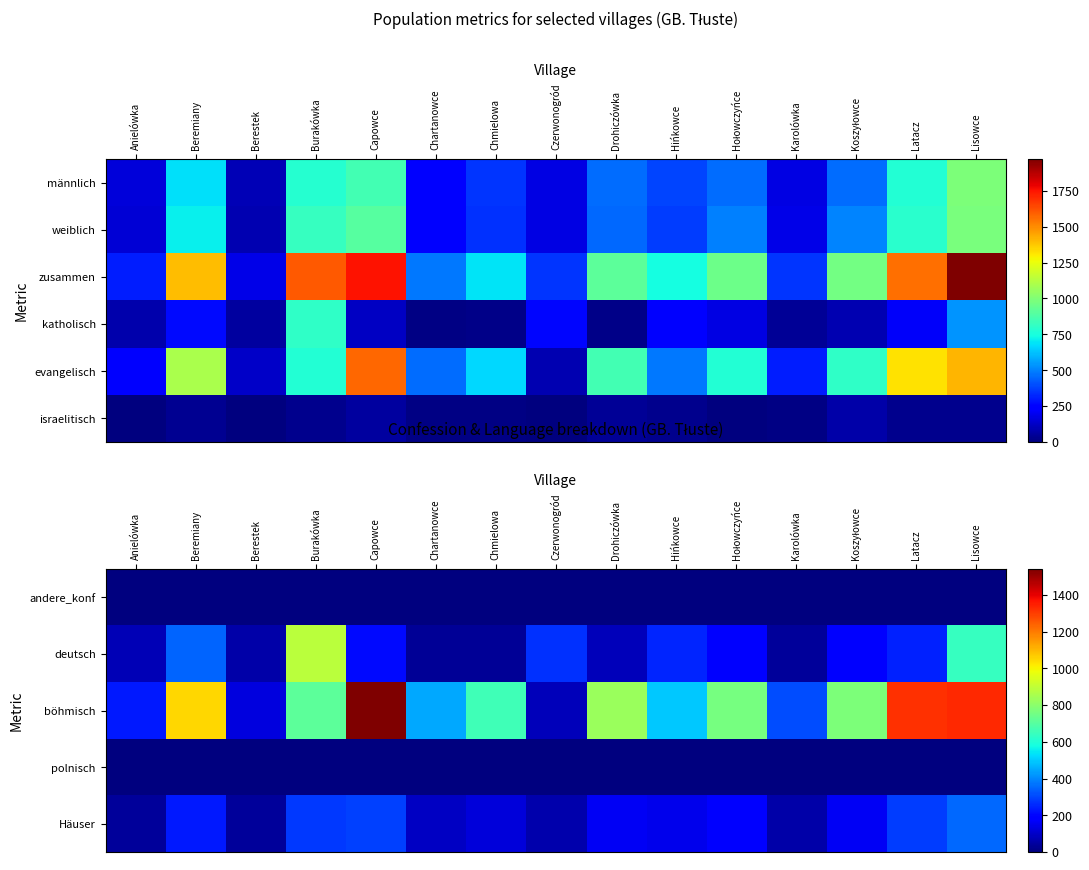

What is the sum of all Häuser values?

2497